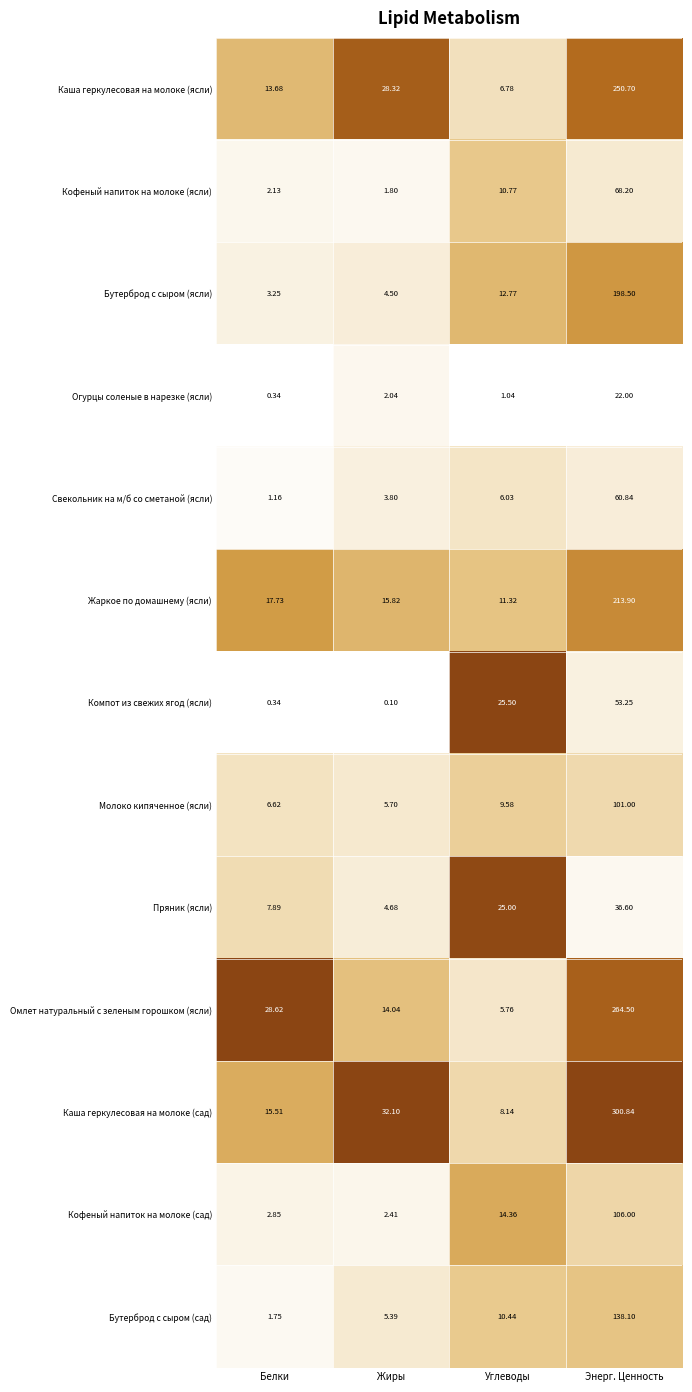

Which series has the widest spread of values?

Каша геркулесовая на молоке (сад)